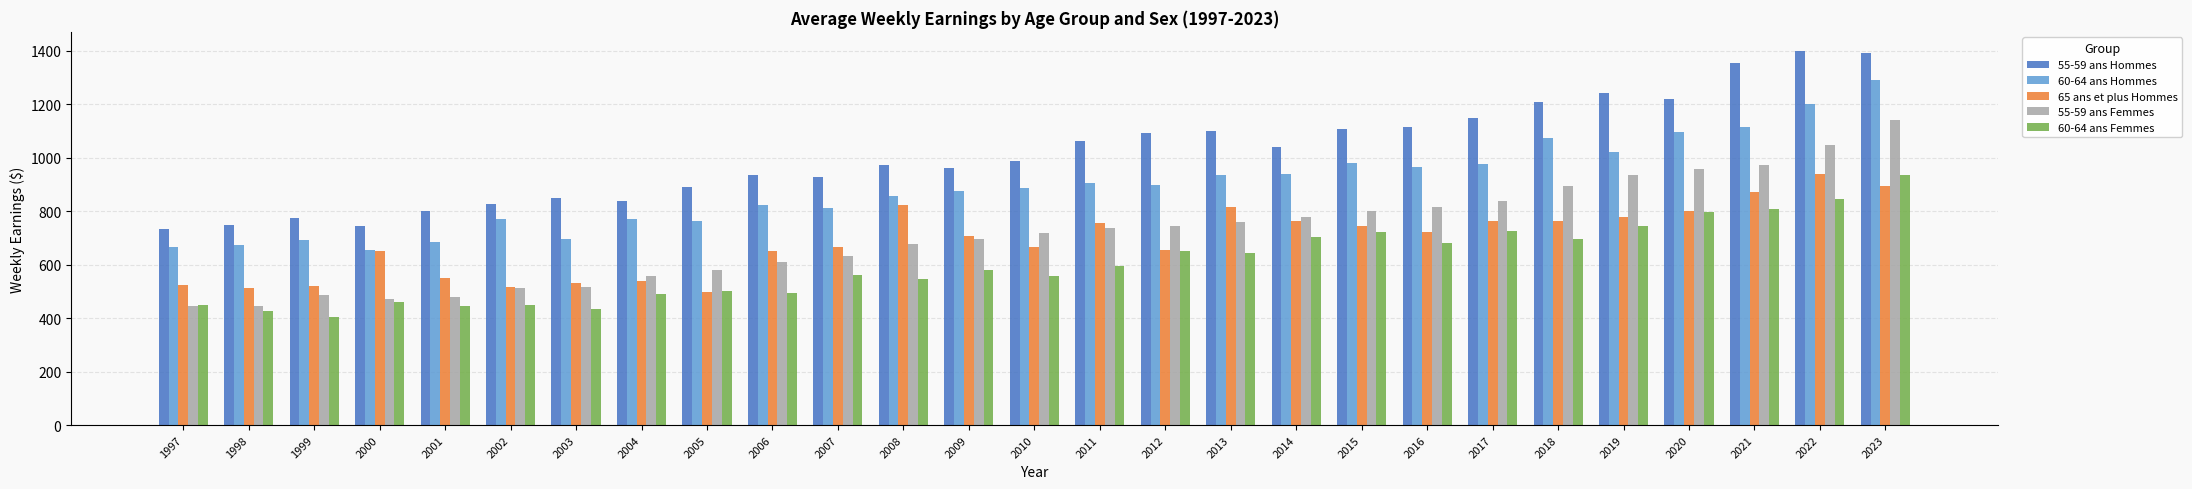

Is it true that 55-59 ans Hommes equals 1063.2 at 2011?

True